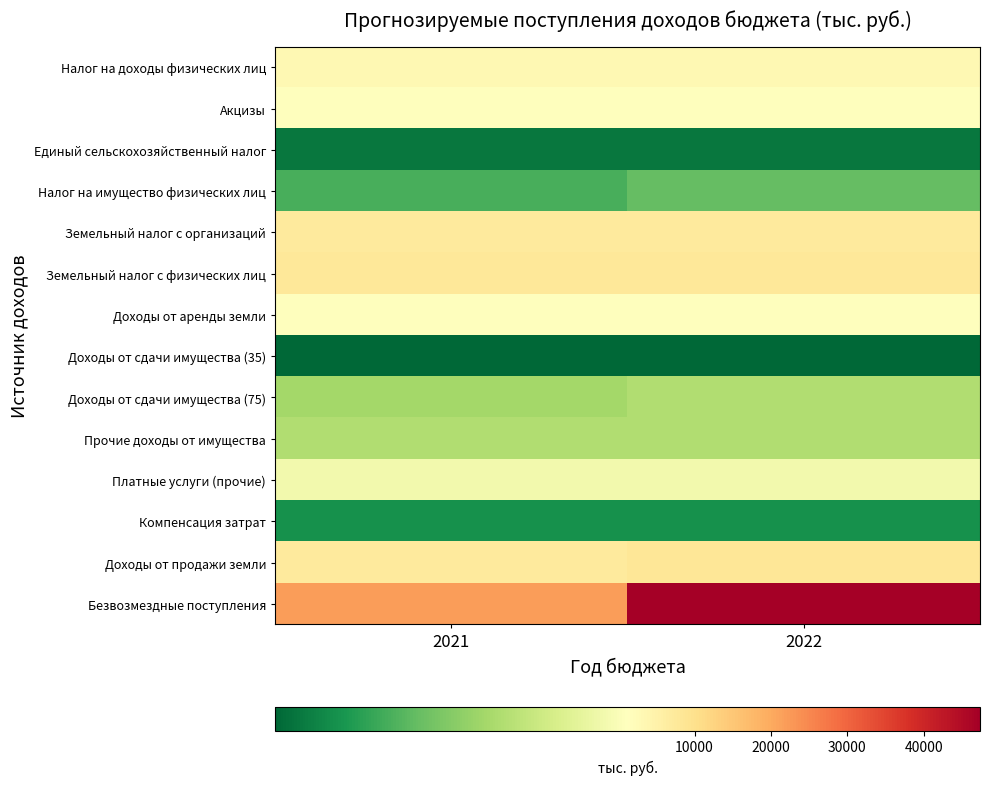

What is the total value across all series at 2021?

53256.2